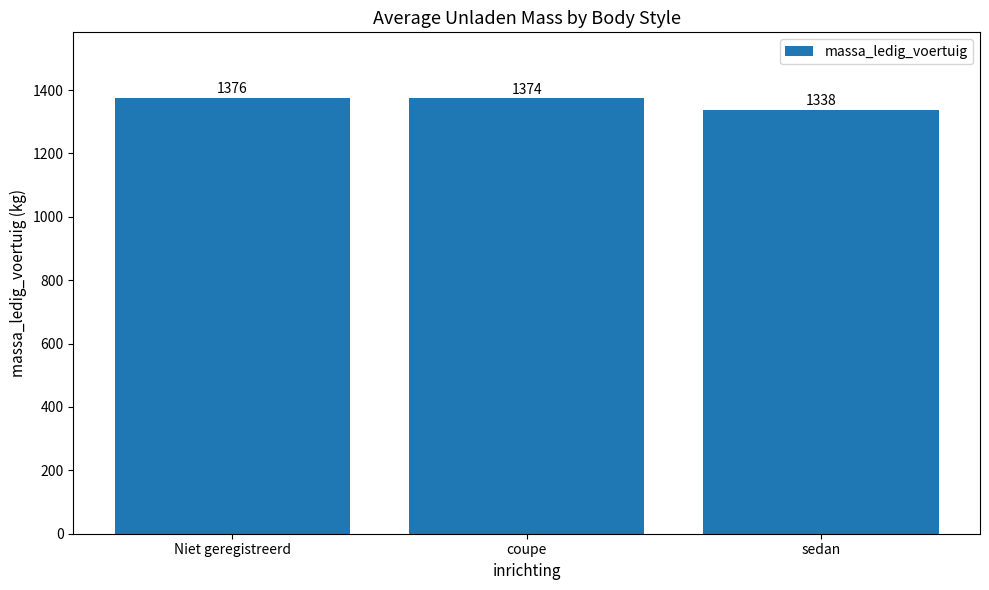

What is the minimum value shown in the chart?

1338